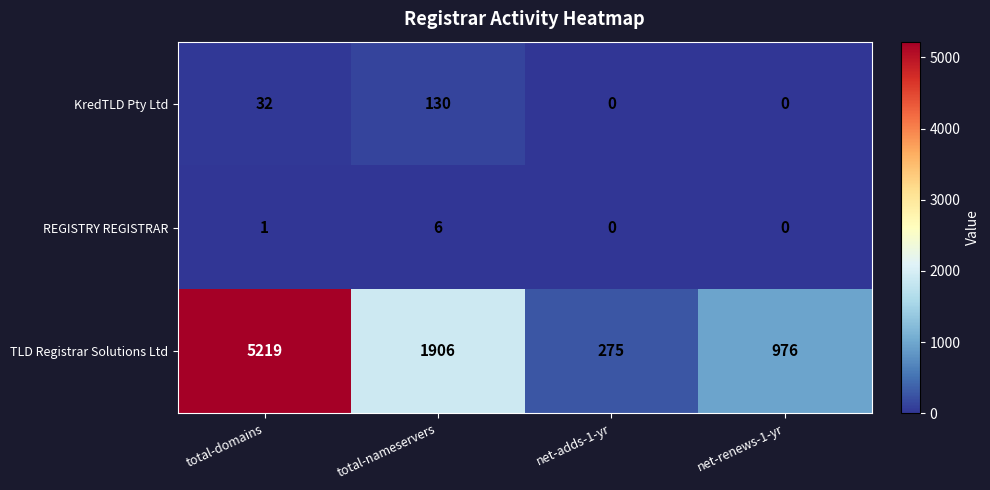

Reading left to right, what are all the values shown in this chart?

KredTLD Pty Ltd: total-domains=32	total-nameservers=130	net-adds-1-yr=0	net-renews-1-yr=0
REGISTRY REGISTRAR: total-domains=1	total-nameservers=6	net-adds-1-yr=0	net-renews-1-yr=0
TLD Registrar Solutions Ltd: total-domains=5219	total-nameservers=1906	net-adds-1-yr=275	net-renews-1-yr=976